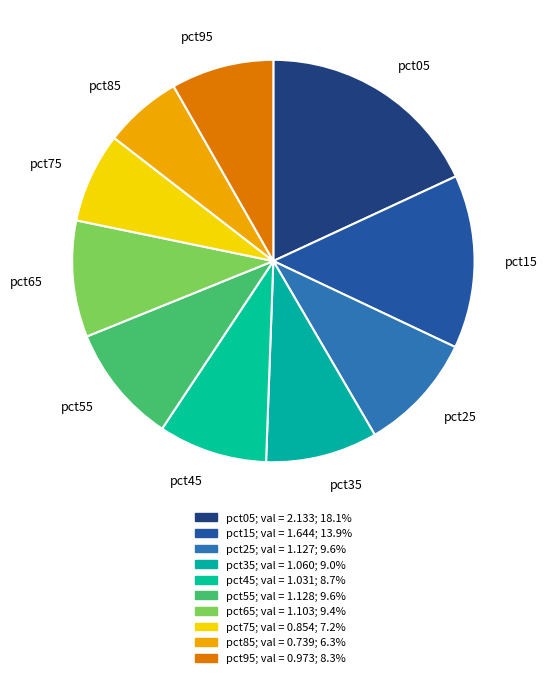

Count the number of slices in the pie.

10